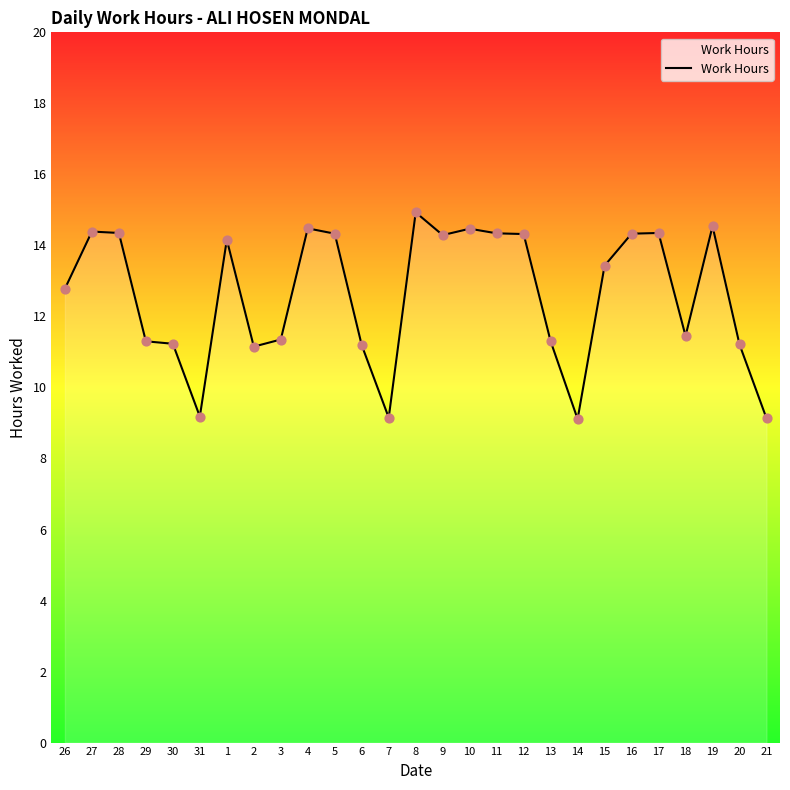

What is the change in value from 3 to 7?

-2.2